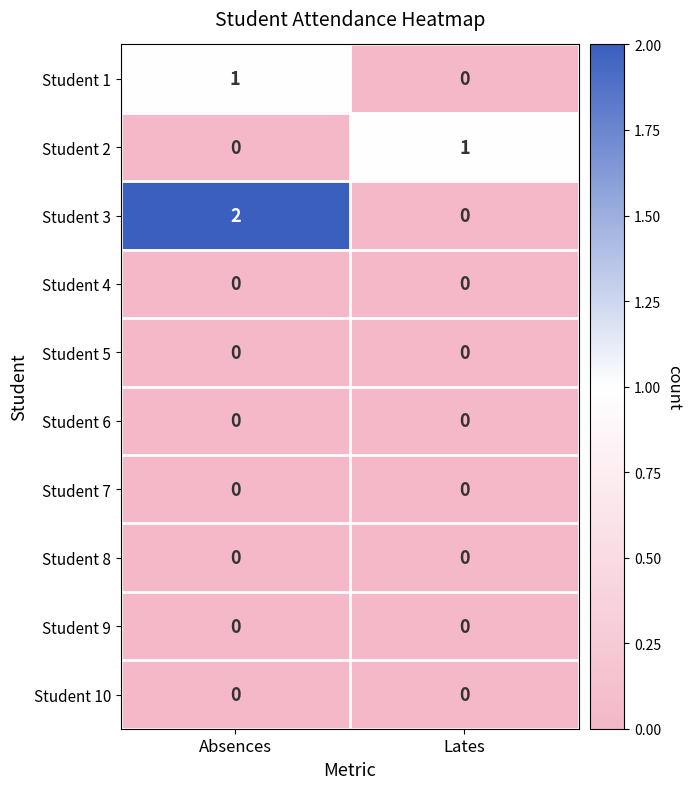

Reading right to left, what are all the values shown in this chart?

Student 1: 0	1
Student 2: 1	0
Student 3: 0	2
Student 4: 0	0
Student 5: 0	0
Student 6: 0	0
Student 7: 0	0
Student 8: 0	0
Student 9: 0	0
Student 10: 0	0